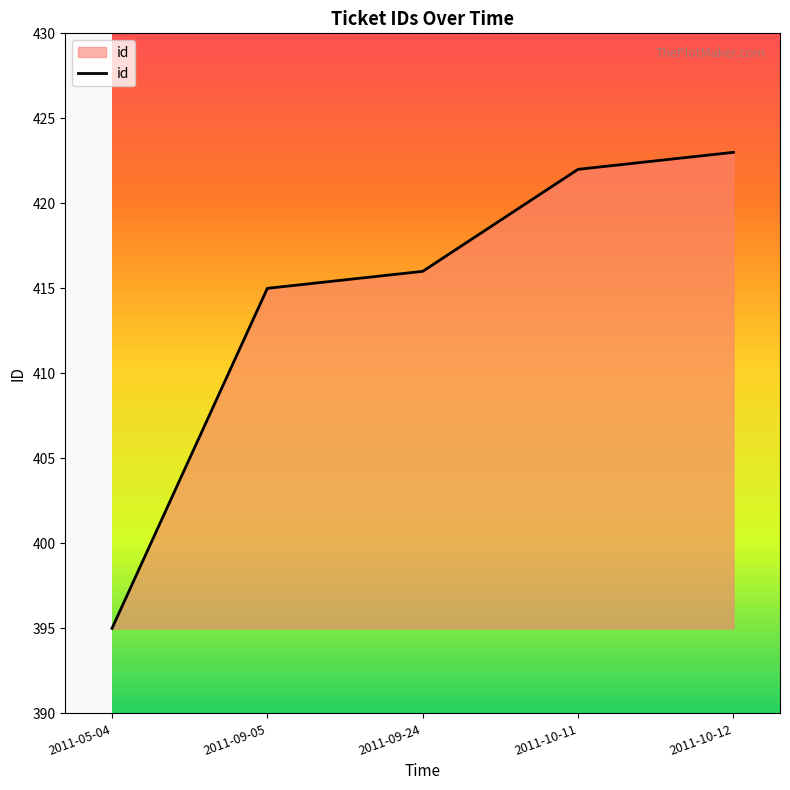

What is the change in value from 2011-05-04 to 2011-09-24?

+21